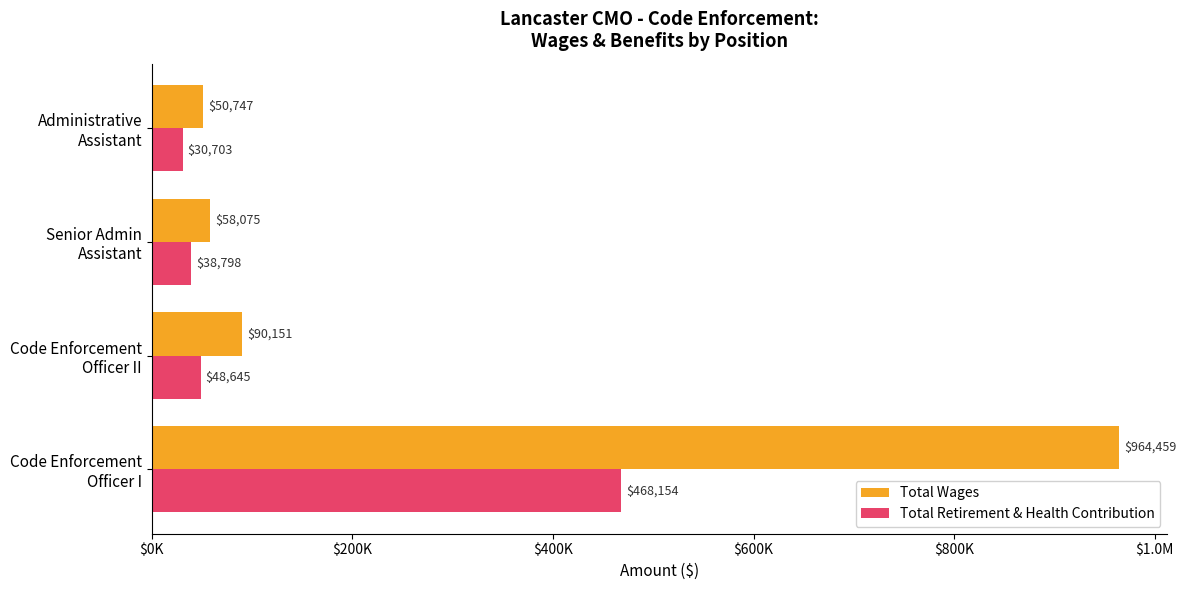

What are all the series names shown in the legend?

Total Wages, Total Retirement & Health Contribution